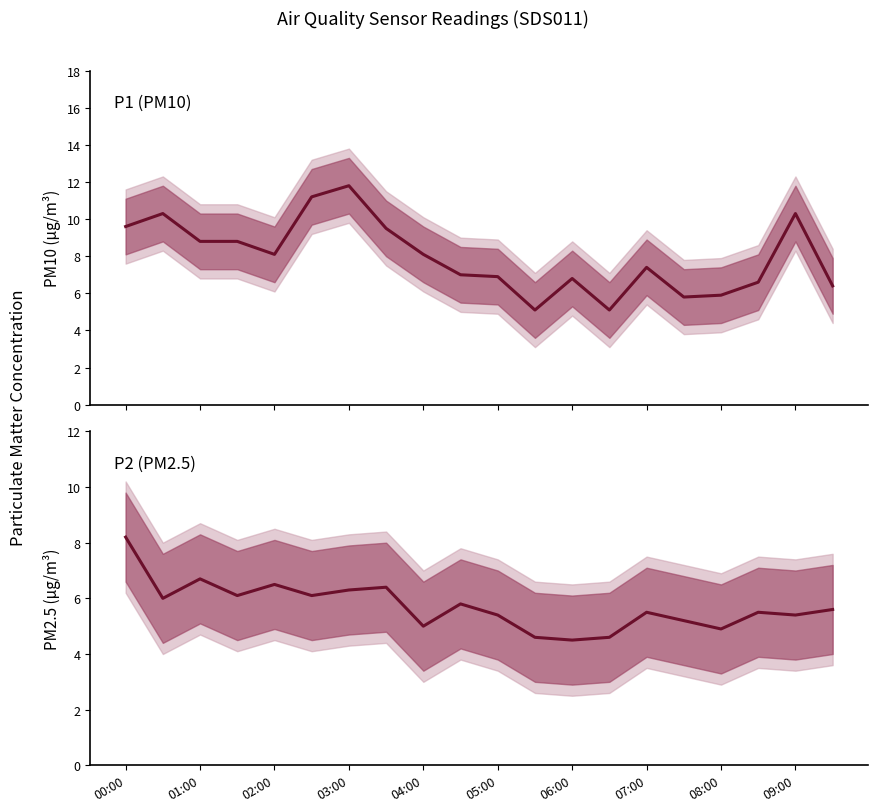

What is the total value across all series at 17?

12.1